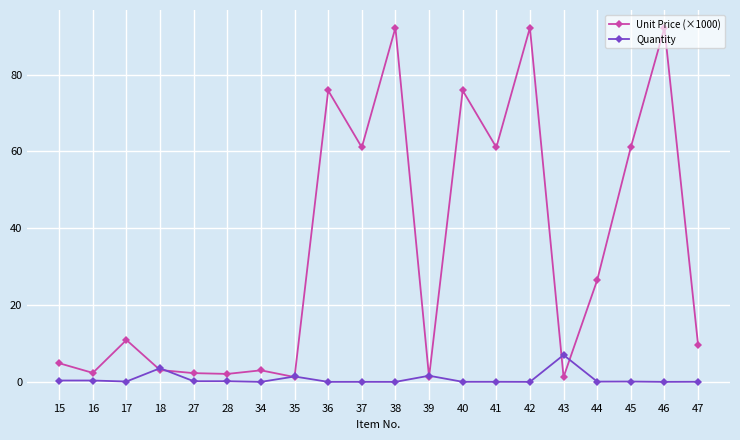

Rank the series at 36 from highest to lowest value.

Unit Price (×1000), Quantity